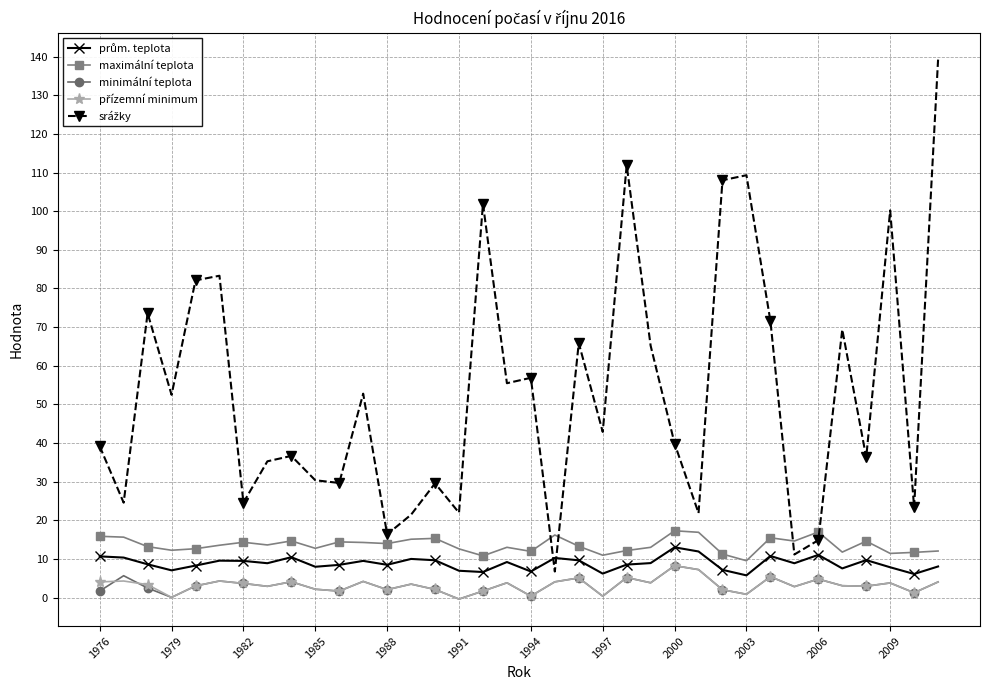

True or false: maximální teplota and minimální teplota intersect in this chart.

False